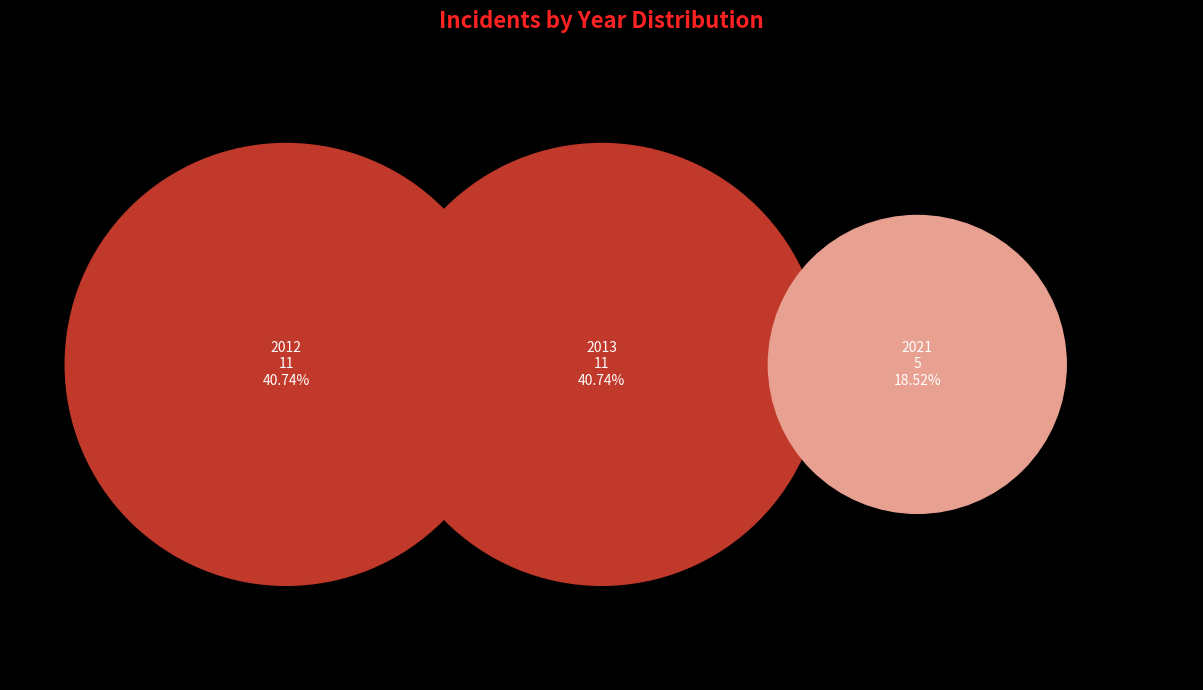

Combined, do 2021 and 2012 account for over 50%?

Yes